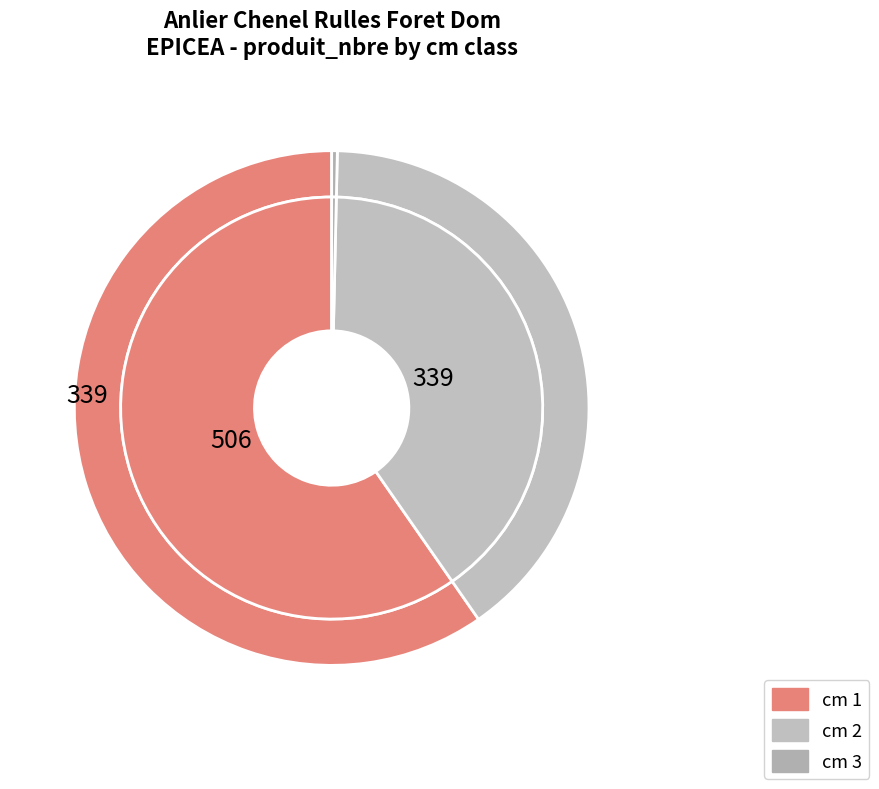

To the nearest percent, what percentage of the pie is 1?

60%